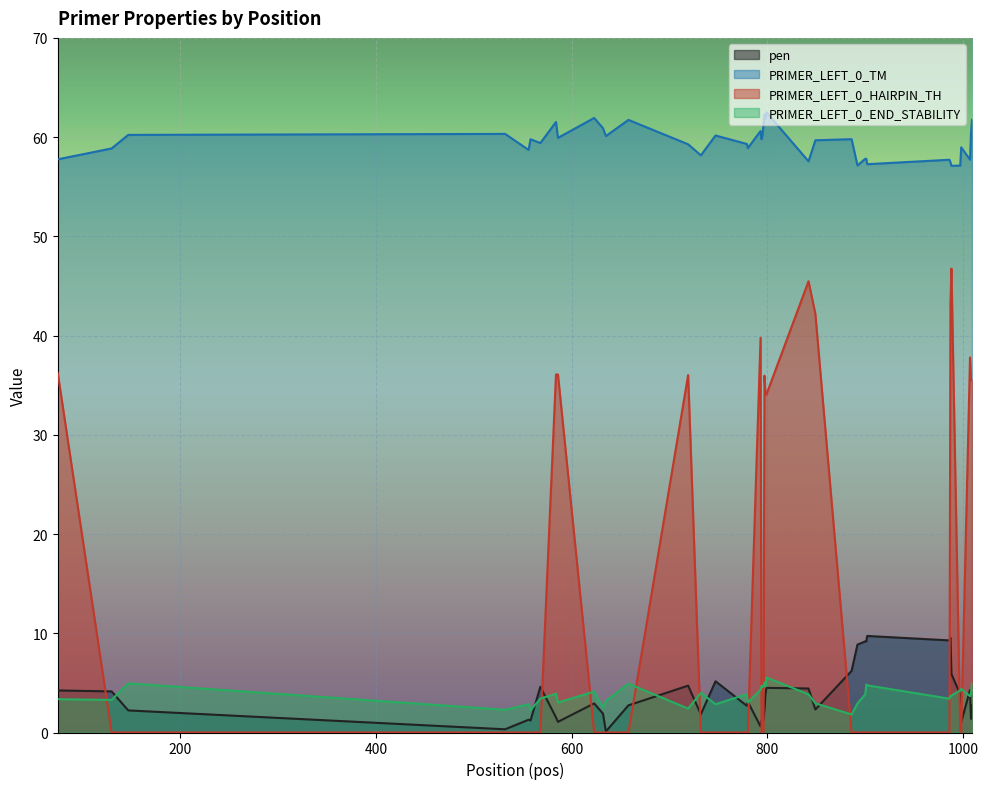

Reading left to right, what are all the values shown in this chart?

pen: 75=4.2	130=4.1	147=2.2	532=0.3	556=1.3	558=1.2	568=4.6	584=1.5	586=1.1	623=2.9	632=1.9	635=0.1	658=2.7	719=4.7	732=1.8	747=5.2	779=2.7	780=3.1	793=0.6	794=1.2	795=1.2	796=1.3	797=2.3	798=3.8	799=4.5	842=4.4	849=2.3	886=6.2	892=8.9	900=9.2	901=9.2	902=9.7	986=9.3	987=9.5	988=5.9	997=3.9	998=1.0	1007=4.3	1008=1.4	1009=2.7
PRIMER_LEFT_0_TM: 75=57.8	130=58.9	147=60.2	532=60.3	556=58.7	558=59.8	568=59.4	584=61.5	586=59.9	623=61.9	632=60.9	635=60.1	658=61.7	719=59.3	732=58.2	747=60.2	779=59.3	780=58.9	793=60.6	794=59.8	795=60.2	796=61.3	797=62.3	798=61.8	799=62.5	842=57.6	849=59.7	886=59.8	892=57.1	900=57.8	901=57.8	902=57.3	986=57.7	987=57.5	988=57.1	997=57.1	998=59.0	1007=57.7	1008=60.4	1009=61.7
PRIMER_LEFT_0_HAIRPIN_TH: 75=36.2	130=0.0	147=0.0	532=0.0	556=0.0	558=0.0	568=0.0	584=36.1	586=36.1	623=0.0	632=0.0	635=0.0	658=0.0	719=36.0	732=0.0	747=0.0	779=0.0	780=0.0	793=39.8	794=0.0	795=0.0	796=0.0	797=36.0	798=34.1	799=34.1	842=45.5	849=42.2	886=0.0	892=0.0	900=0.0	901=0.0	902=0.0	986=0.0	987=43.1	988=46.8	997=0.0	998=0.0	1007=37.8	1008=35.5	1009=35.5
PRIMER_LEFT_0_END_STABILITY: 75=3.4	130=3.3	147=5.0	532=2.3	556=2.9	558=2.2	568=3.4	584=3.9	586=3.0	623=4.1	632=2.5	635=3.2	658=4.9	719=2.4	732=4.0	747=2.9	779=3.9	780=3.0	793=4.3	794=4.7	795=4.6	796=4.7	797=5.0	798=4.6	799=5.5	842=3.9	849=2.9	886=1.8	892=2.9	900=3.9	901=4.8	902=4.8	986=3.4	987=3.7	988=3.7	997=4.2	998=4.4	1007=3.7	1008=4.0	1009=5.0